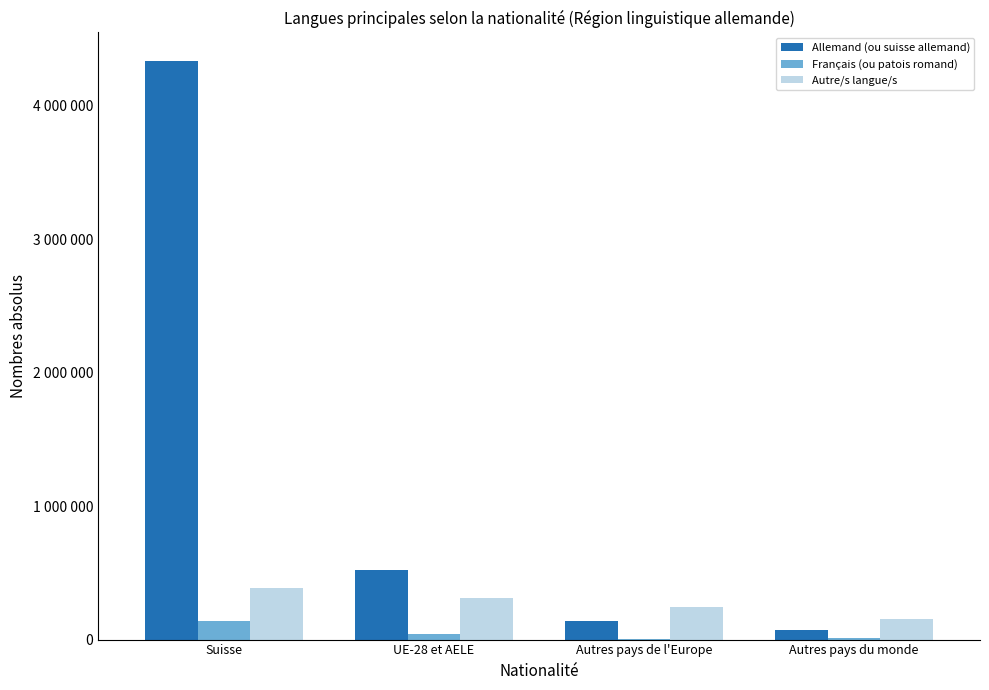

Are the bars horizontal?

No